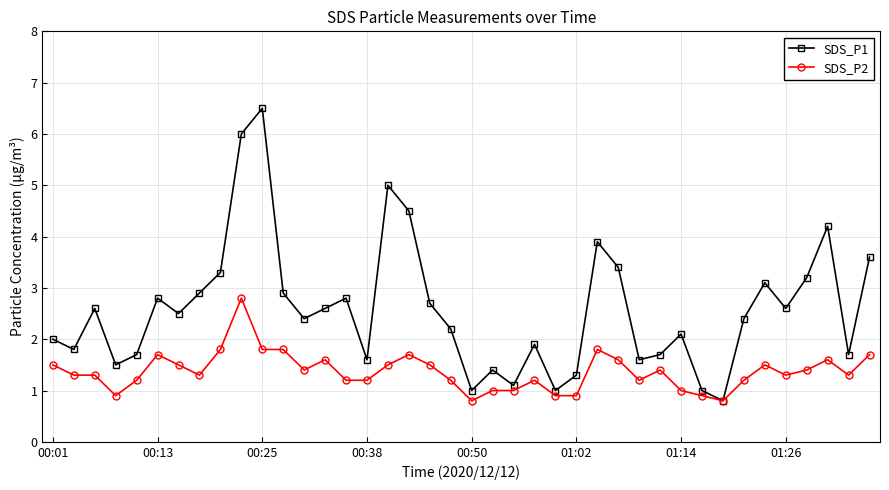

At how many categories does at least one series exceed 4?

5